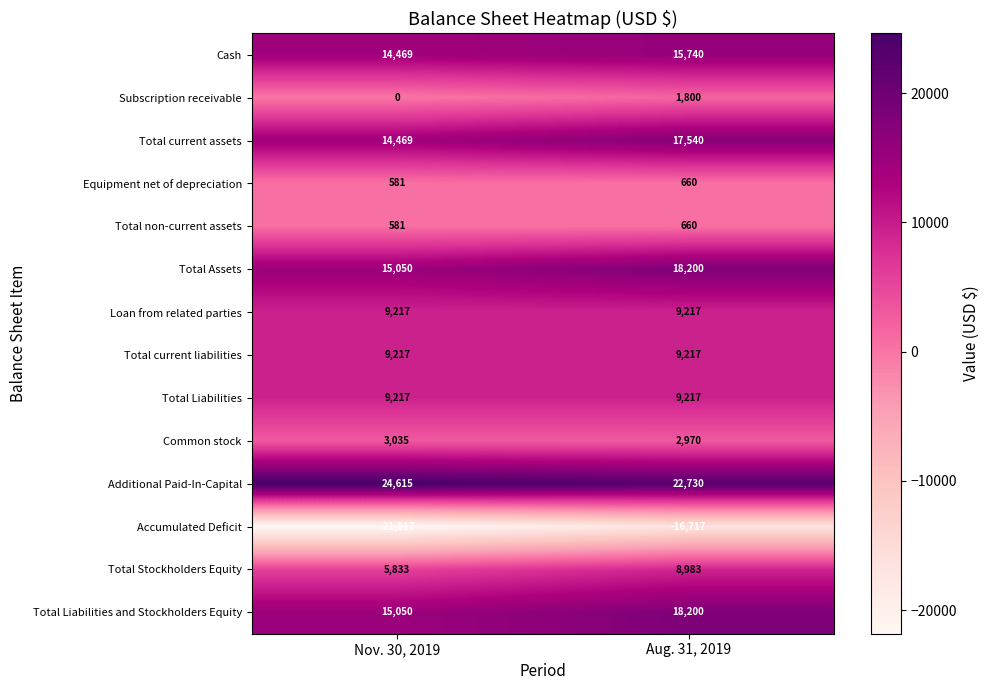

What is the minimum value shown in the chart?

-21817